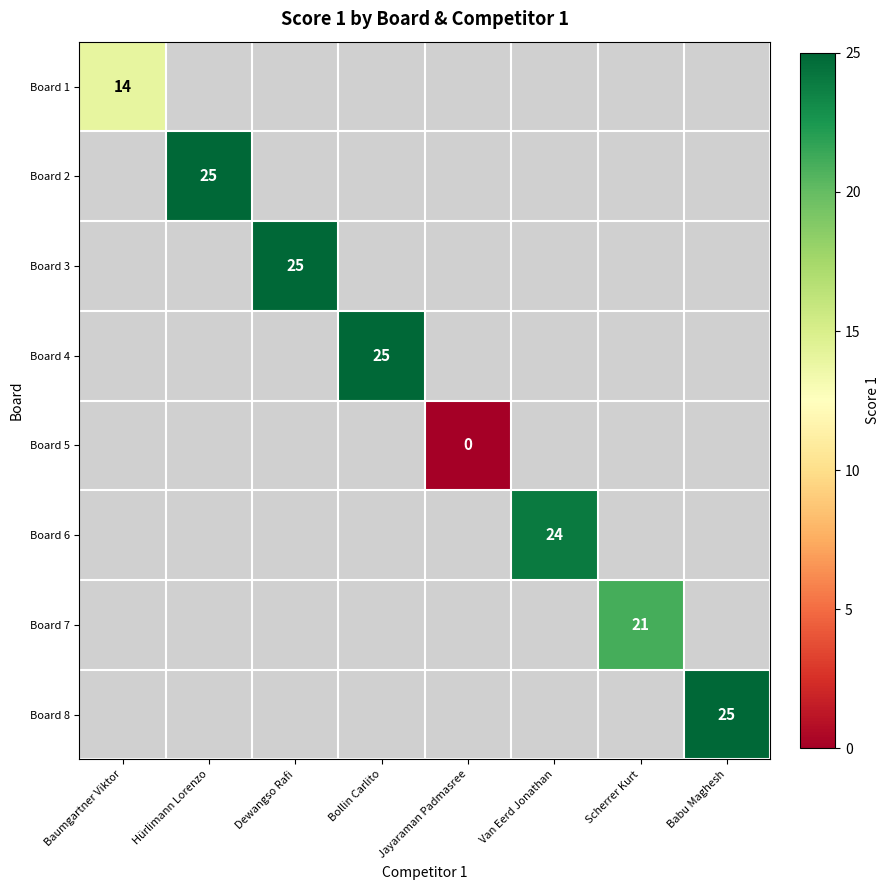

The value of Board 7 at Scherrer Kurt is 7. True or false?

False